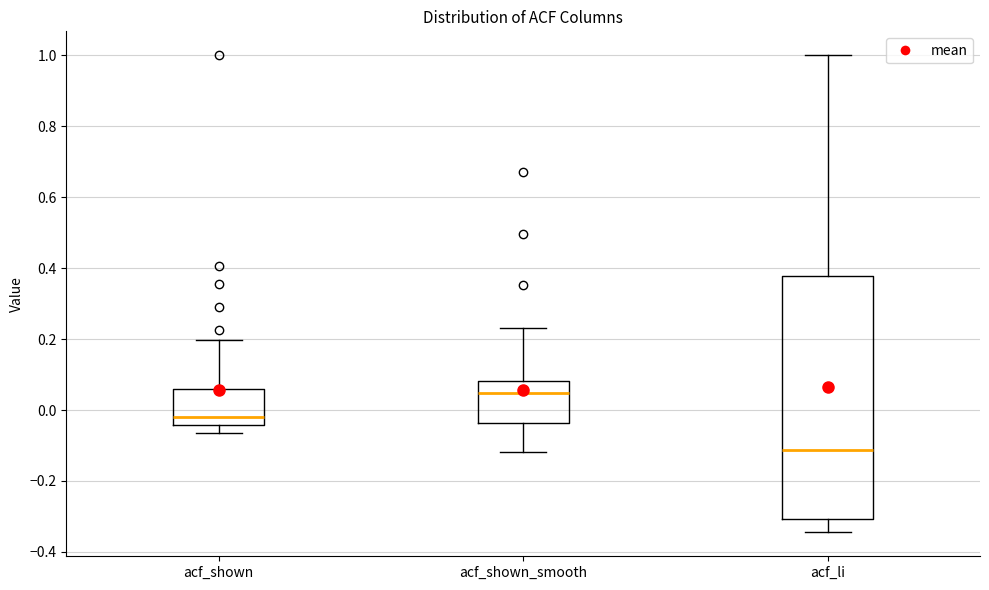

Comparing the boxes themselves (not the whiskers), which one is the tallest?

acf_li